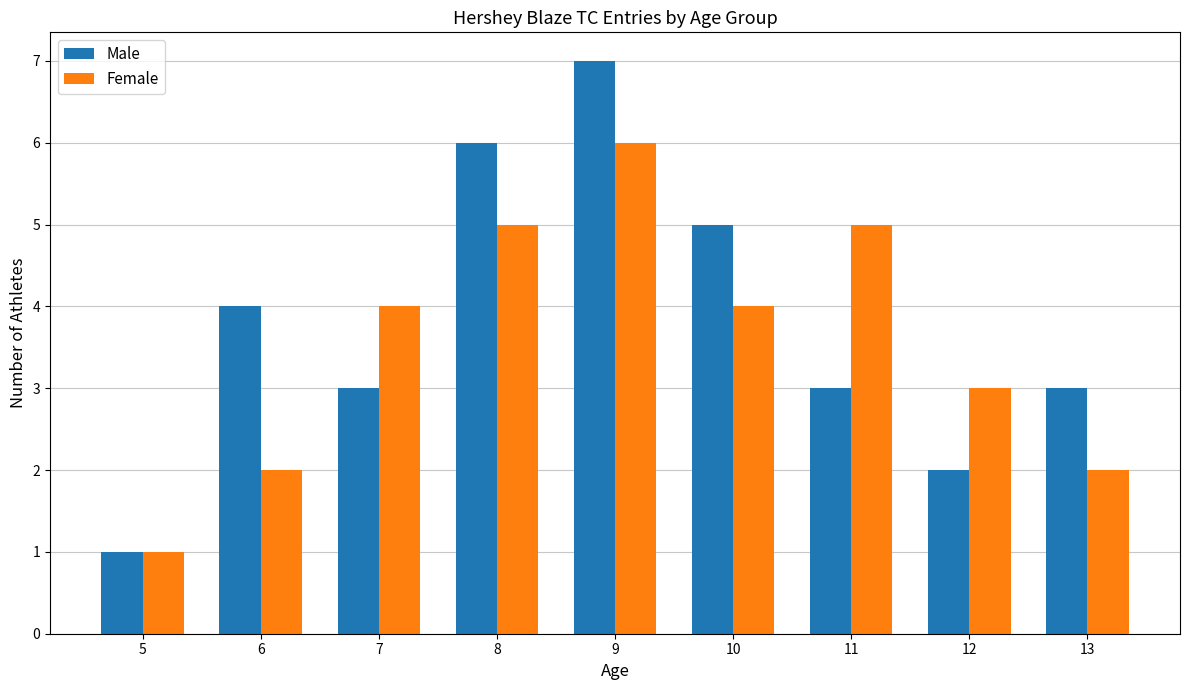

What is the value of the Male bar at the 6th from the left?

5